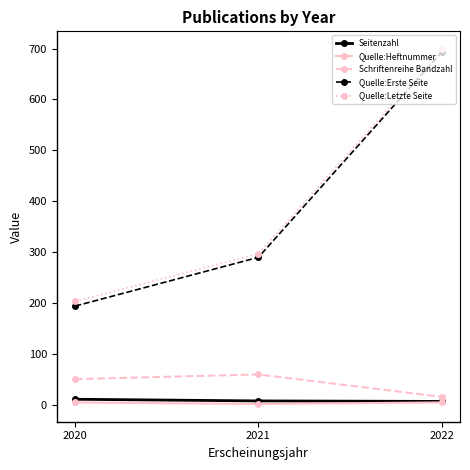

Which series has the largest total across all categories?

Quelle:Letzte Seite